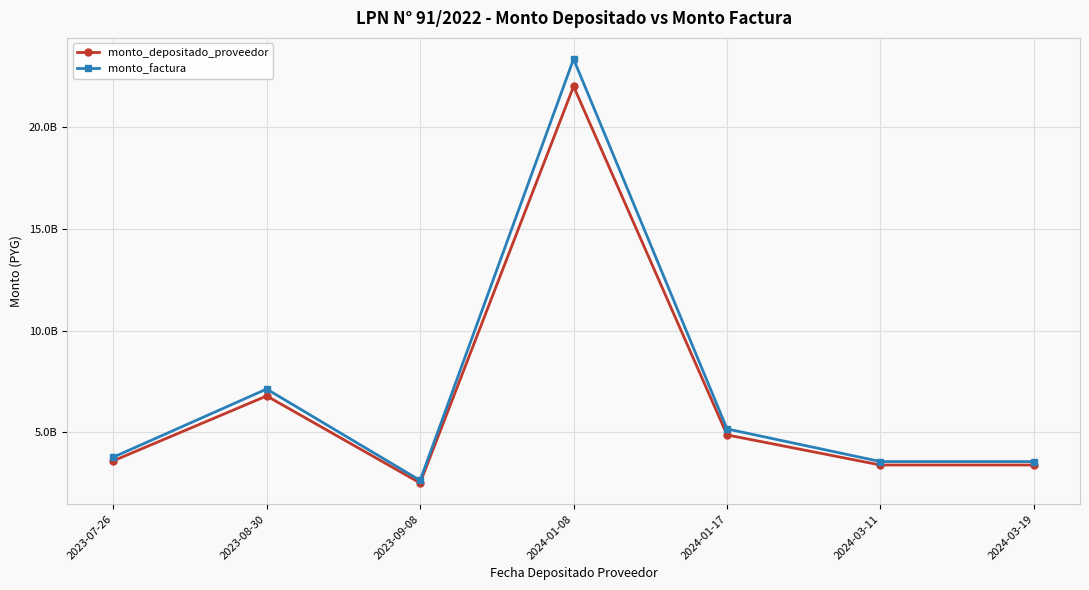

True or false: monto_factura and monto_depositado_proveedor intersect in this chart.

False